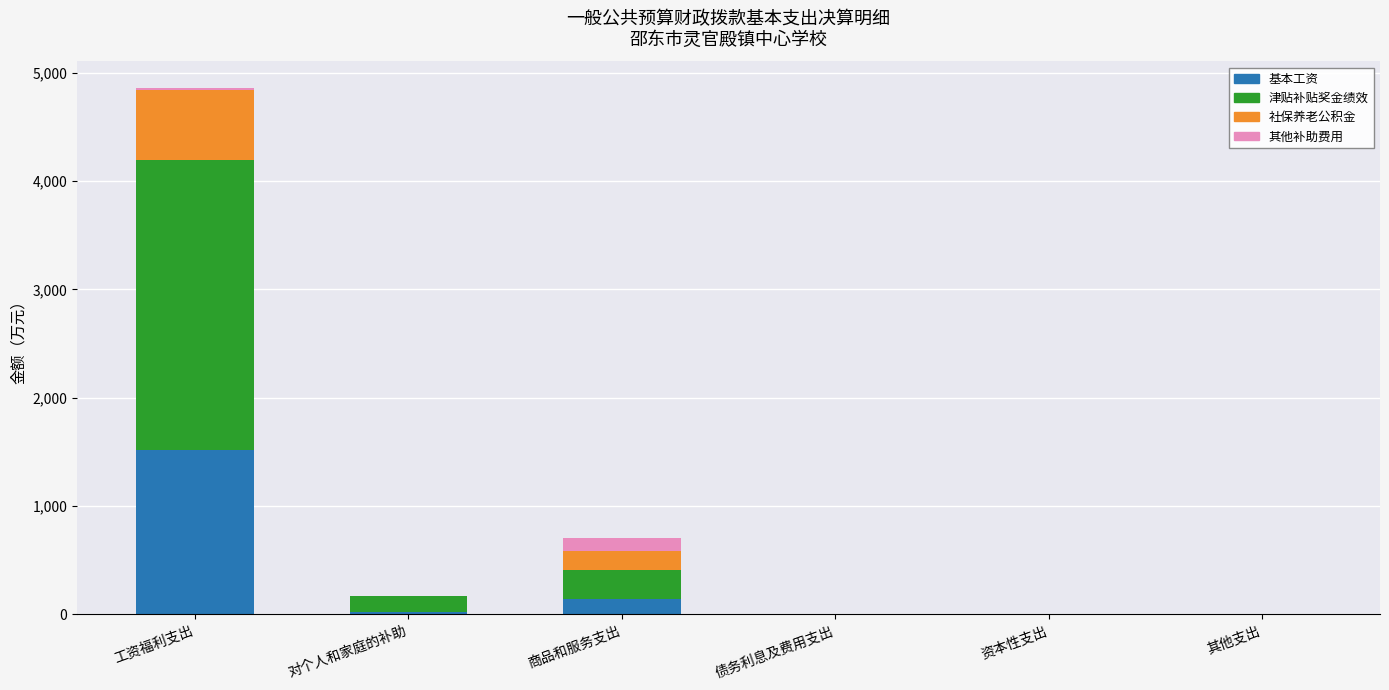

What is the highest value of the 基本工资 series?

1515.1